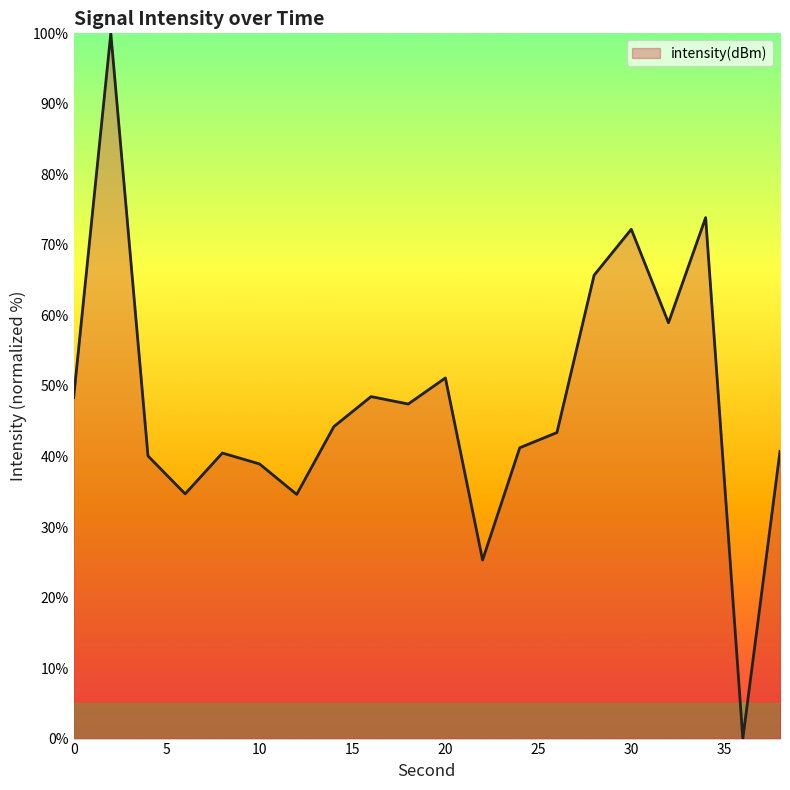

What is the sum of all values?

949.9